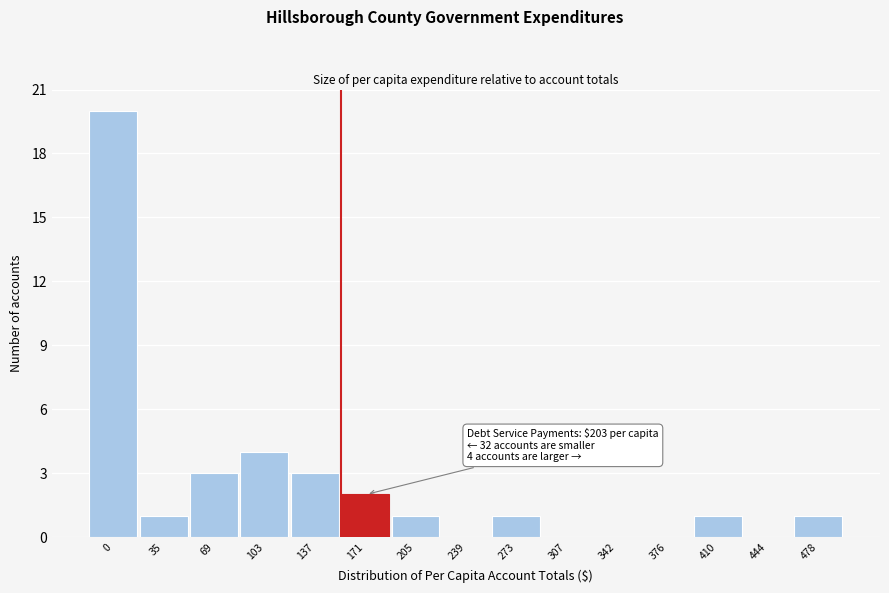

Reading left to right, transcribe all the data shown in this chart.

0=20	35=1	69=3	103=4	137=3	171=2	205=1	239=0	273=1	307=0	342=0	376=0	410=1	444=0	478=1